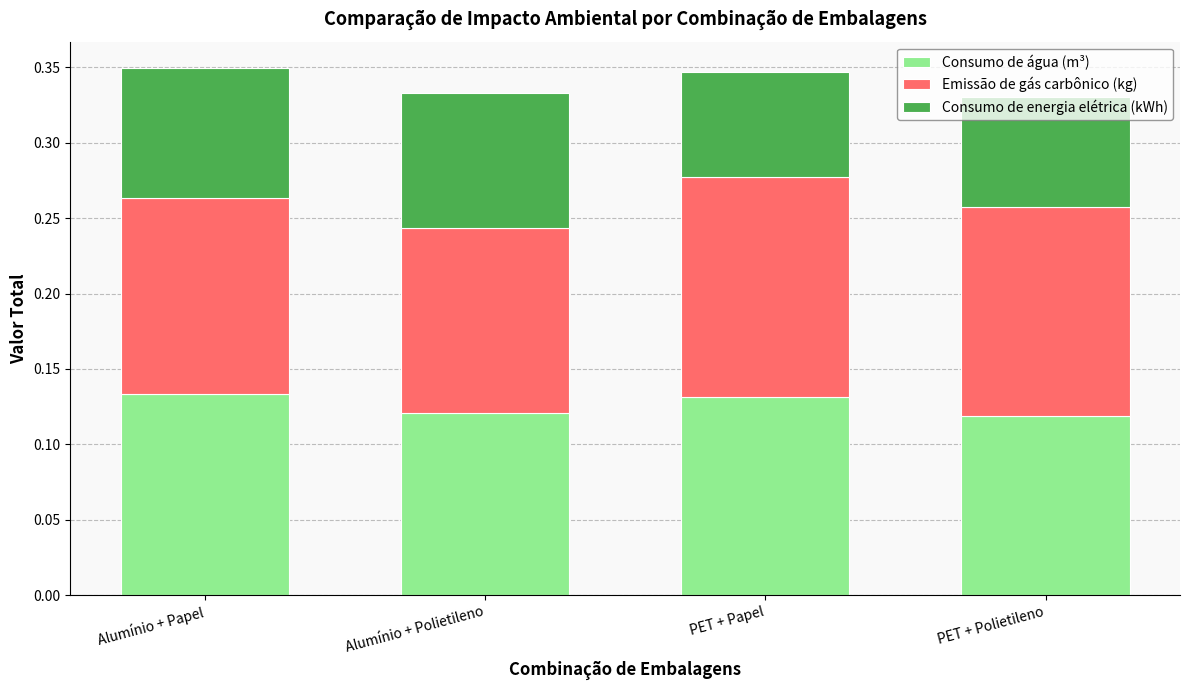

The value of Consumo de água (m³) at Alumínio + Papel is 0.2. True or false?

False